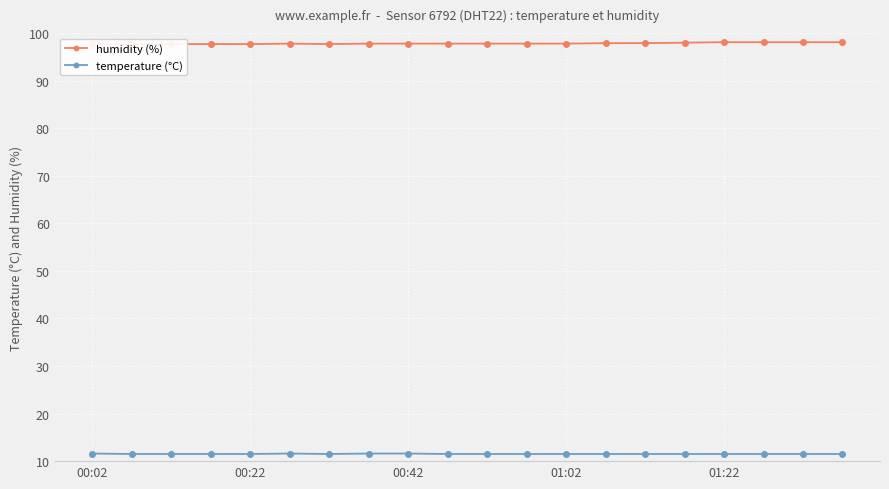

List the series in order of their peak value, highest first.

humidity (%), temperature (°C)